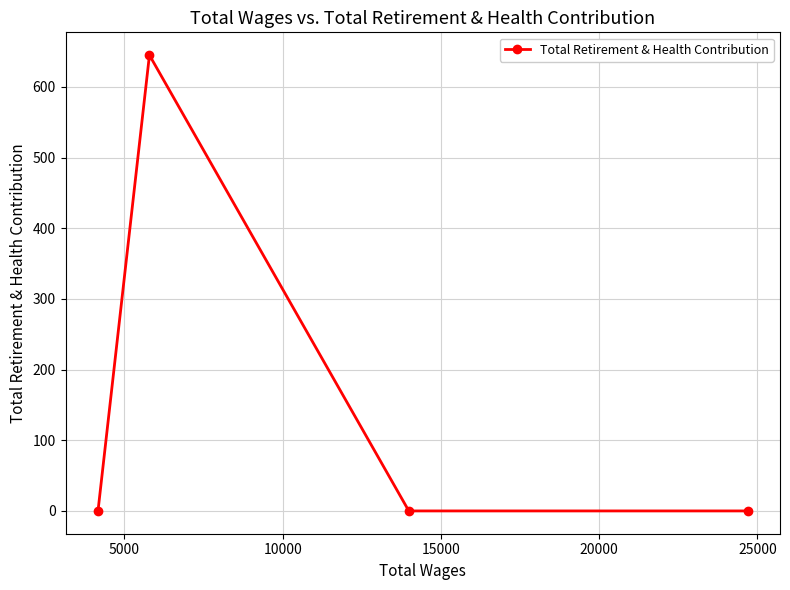

What is the greatest value displayed?

645